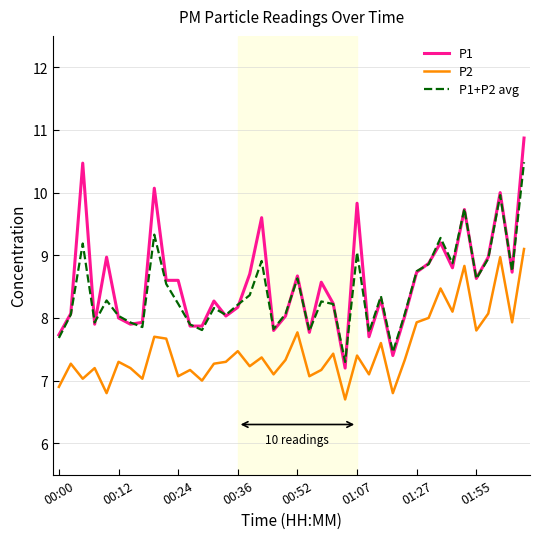

Does the chart display data point markers on the line(s)?

No